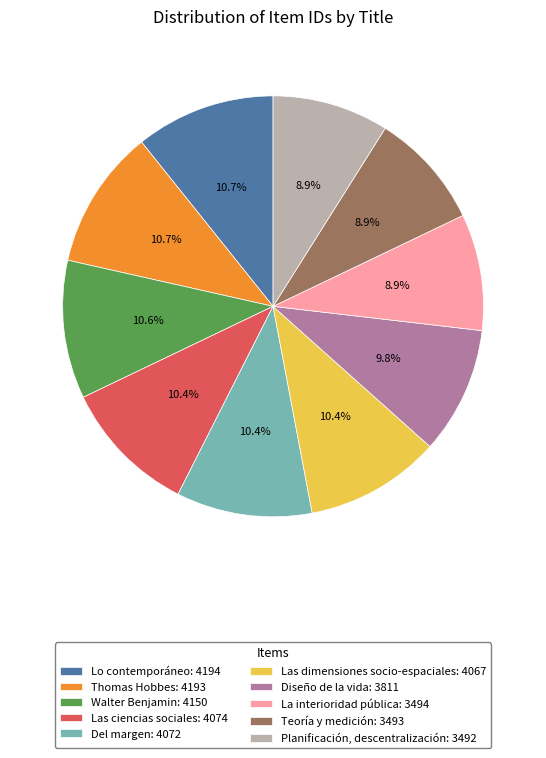

What percentage is the La interioridad pública slice, to the nearest percent?

9%